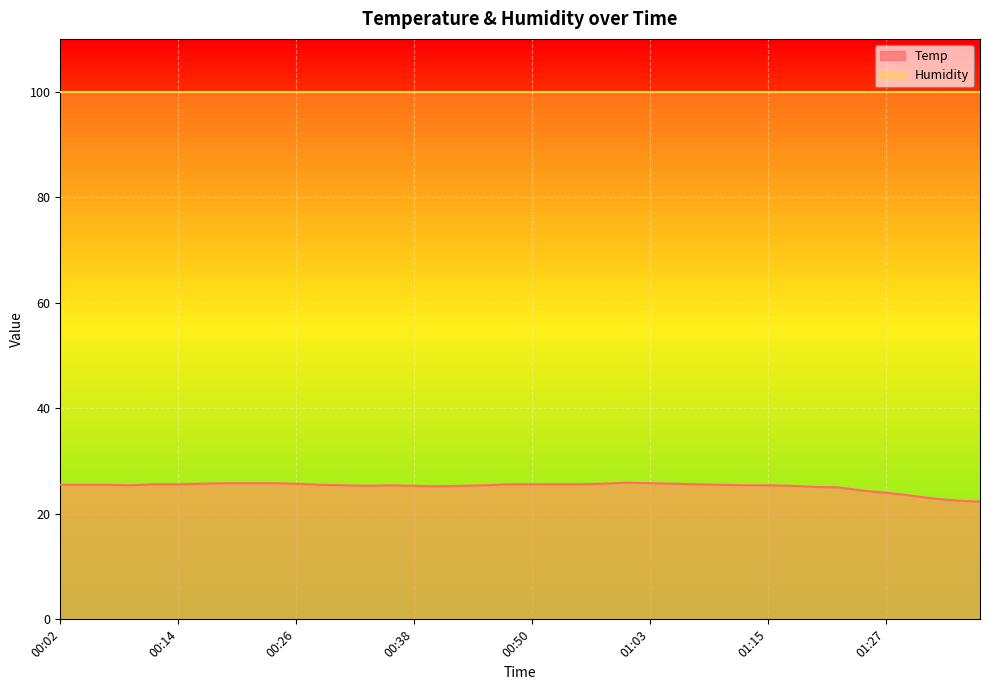

What is the approximate value at 00:58?

25.7